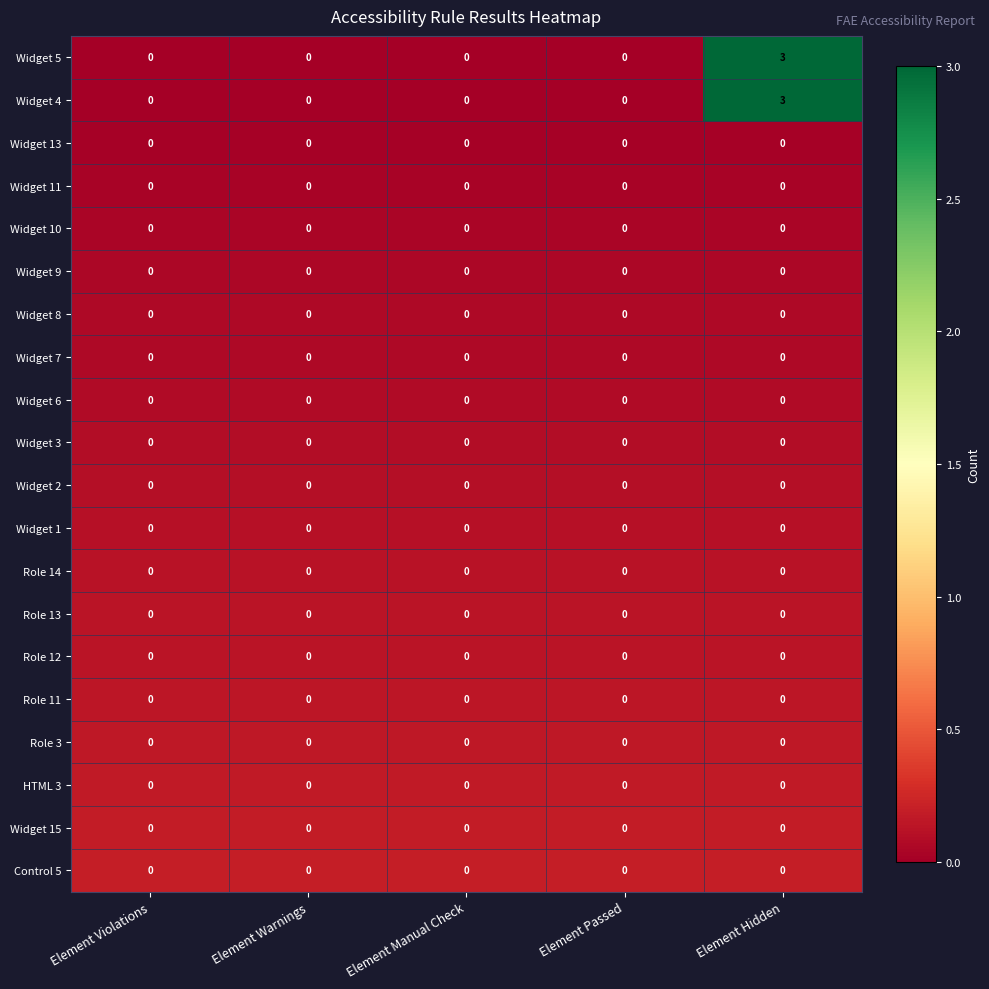

What is the difference between the highest and lowest values at Element Hidden?

3